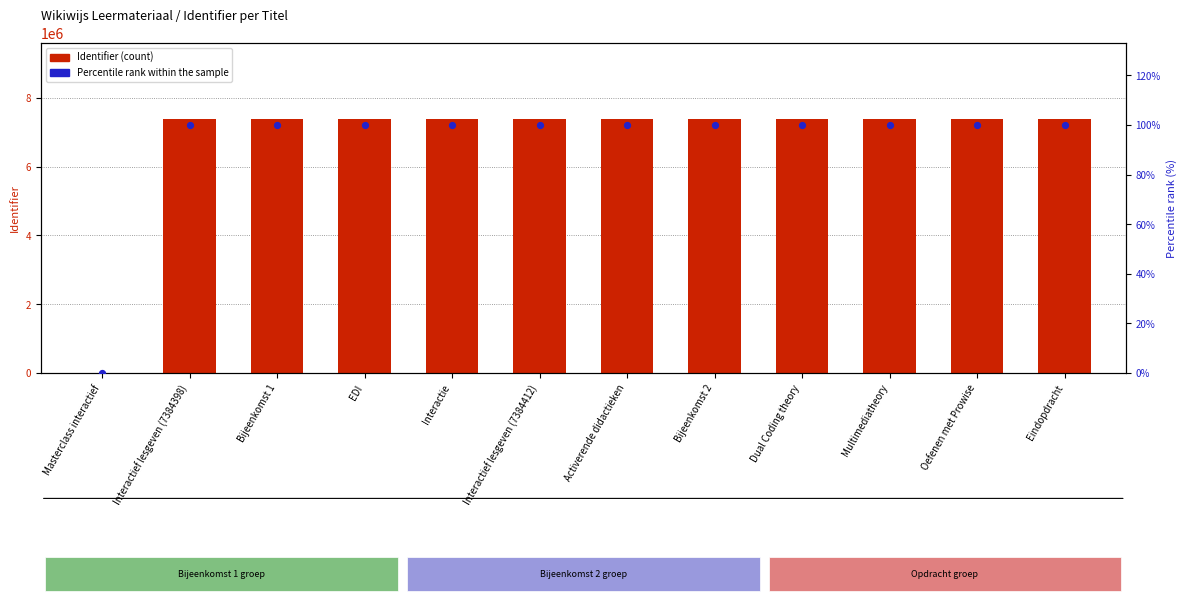

Which series has the largest total across all categories?

Identifier